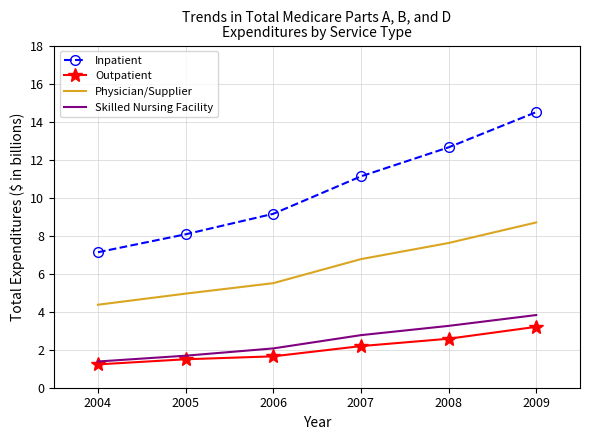

True or false: Outpatient and Physician/Supplier intersect in this chart.

False